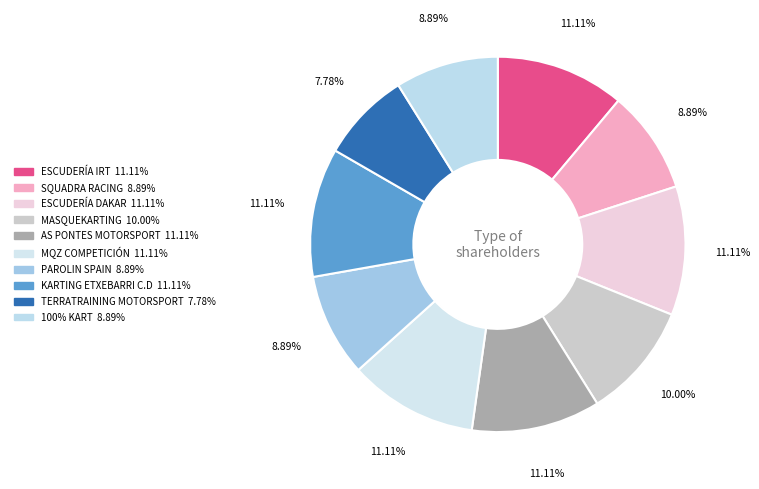

Which category has the smallest portion of the pie?

TERRATRAINING MOTORSPORT